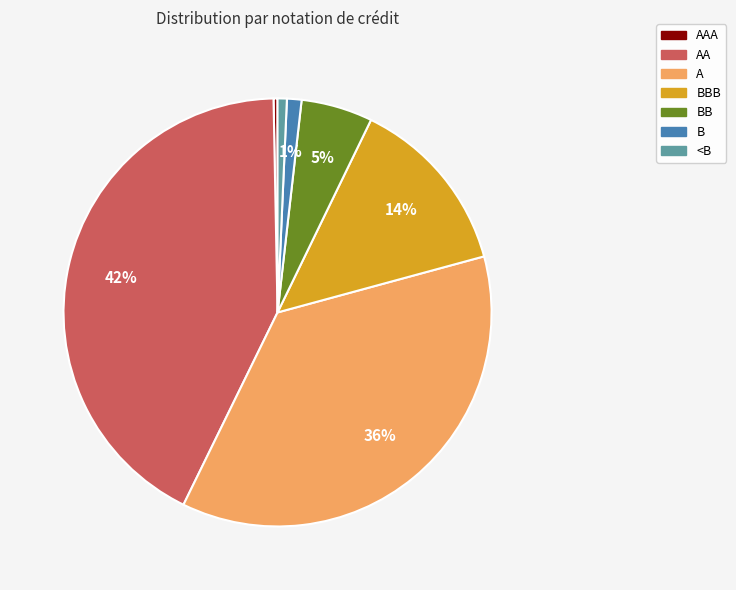

How many segments does this pie chart have?

7